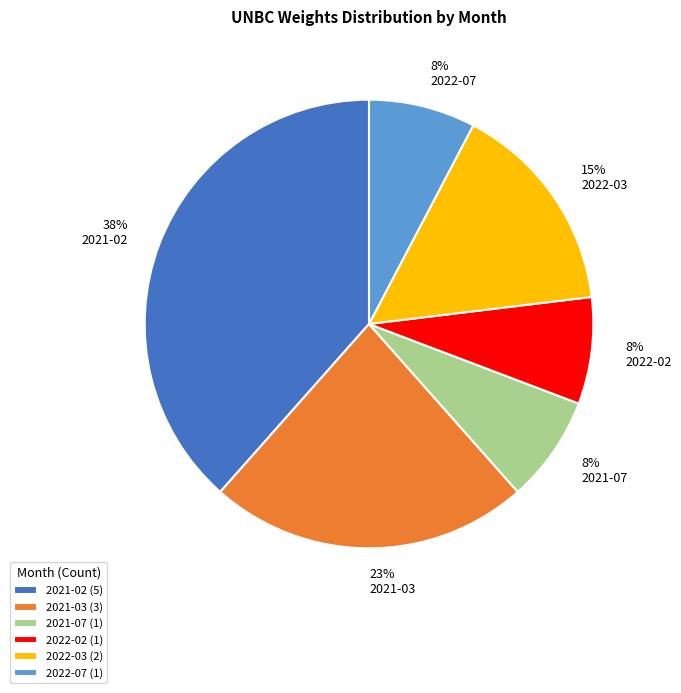

How many slices are in this pie chart?

6